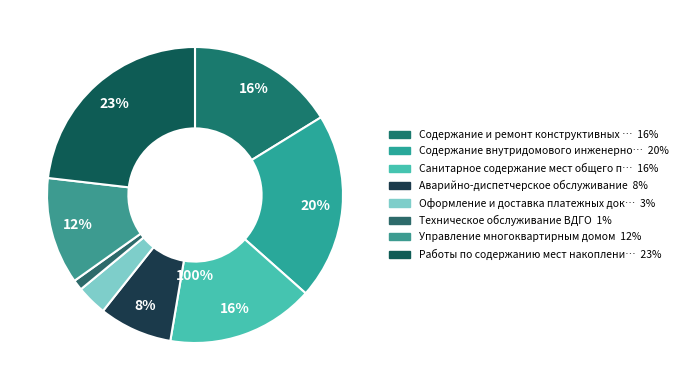

What percentage is the Содержание внутридомового инженерного оборудования slice, to the nearest percent?

20%